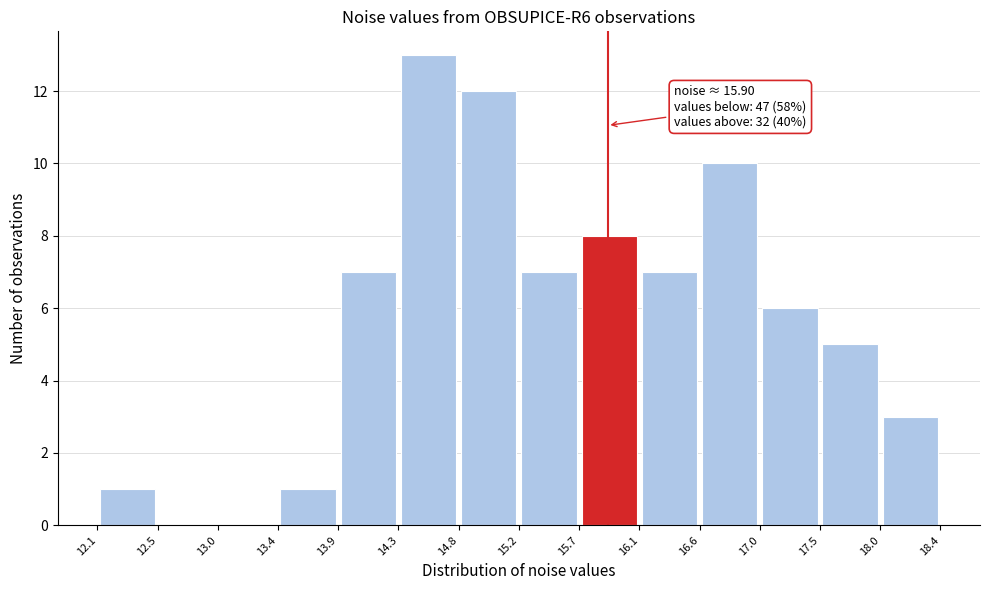

Which range on the x-axis has the tallest bar?

14.3 to 14.8